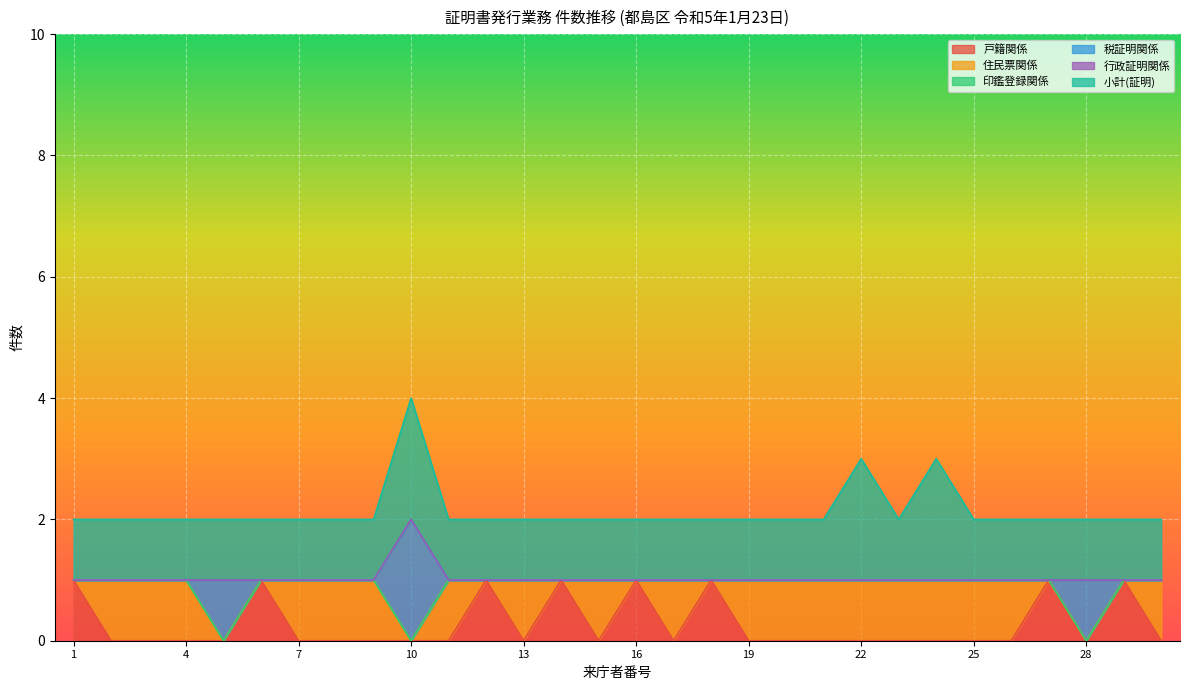

Which has a higher value, 26 or 15?

26